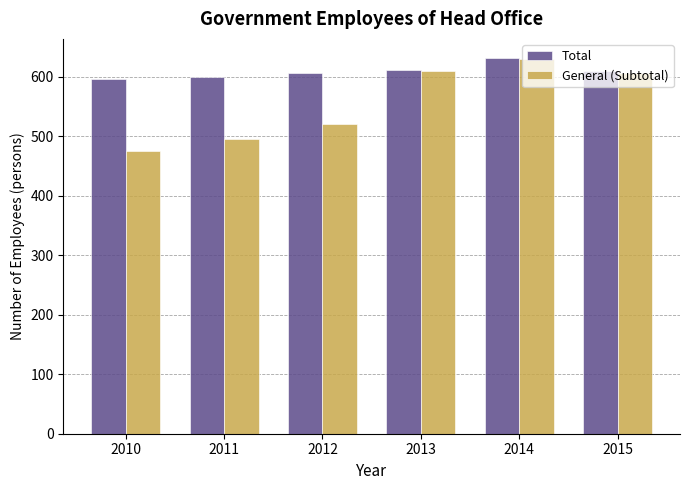

At which label does General (Subtotal) reach its peak?

2014